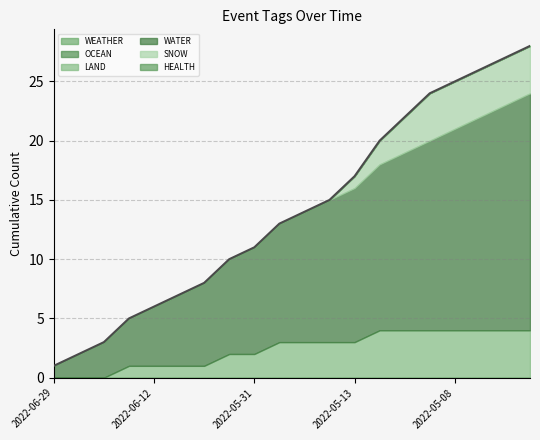

How many categories are shown in the chart?

20